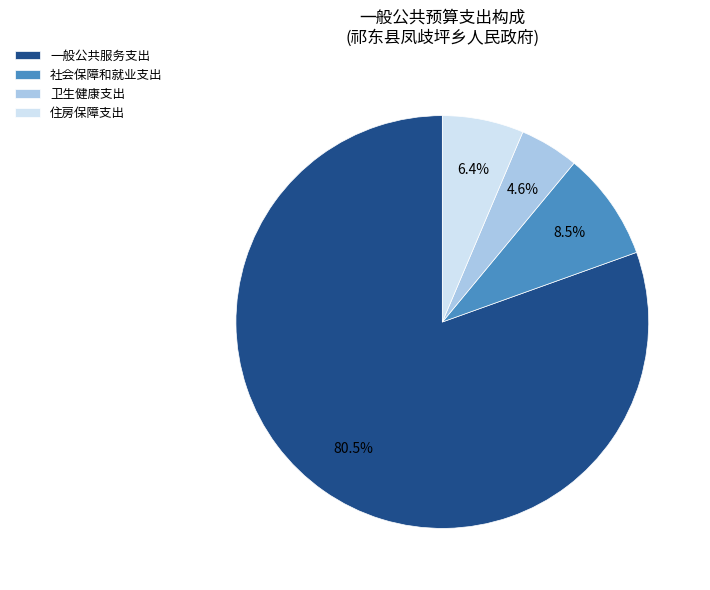

Is there a majority slice in this chart?

Yes